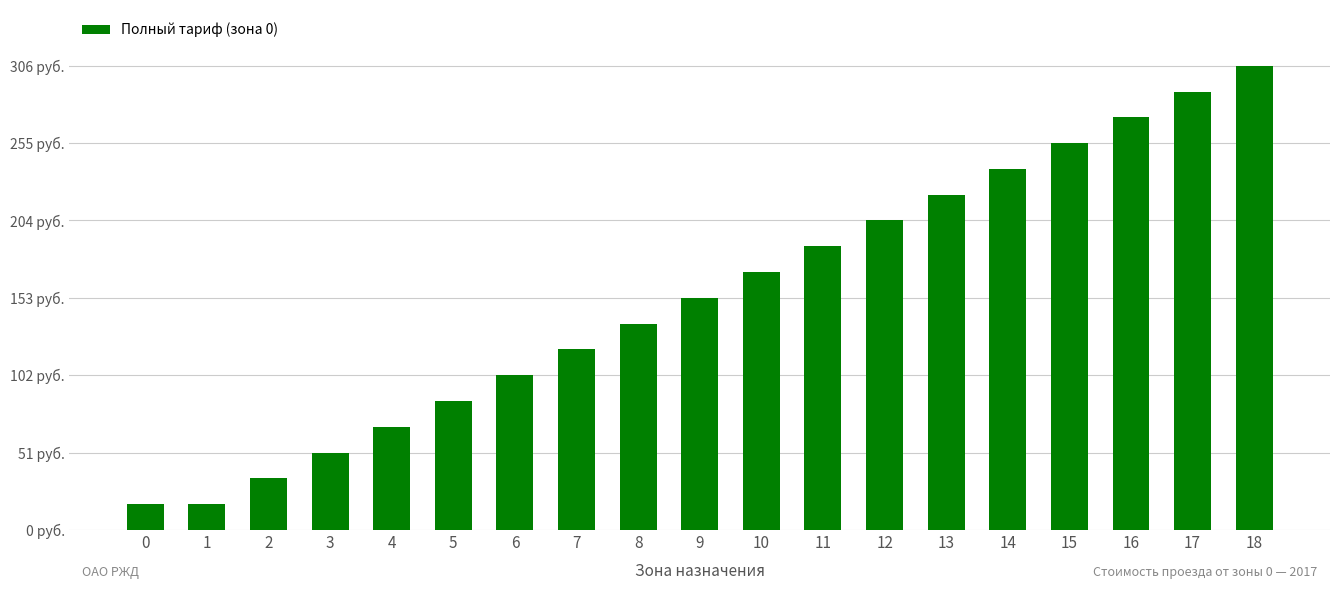

What is the value of the 19th bar from the left?

306